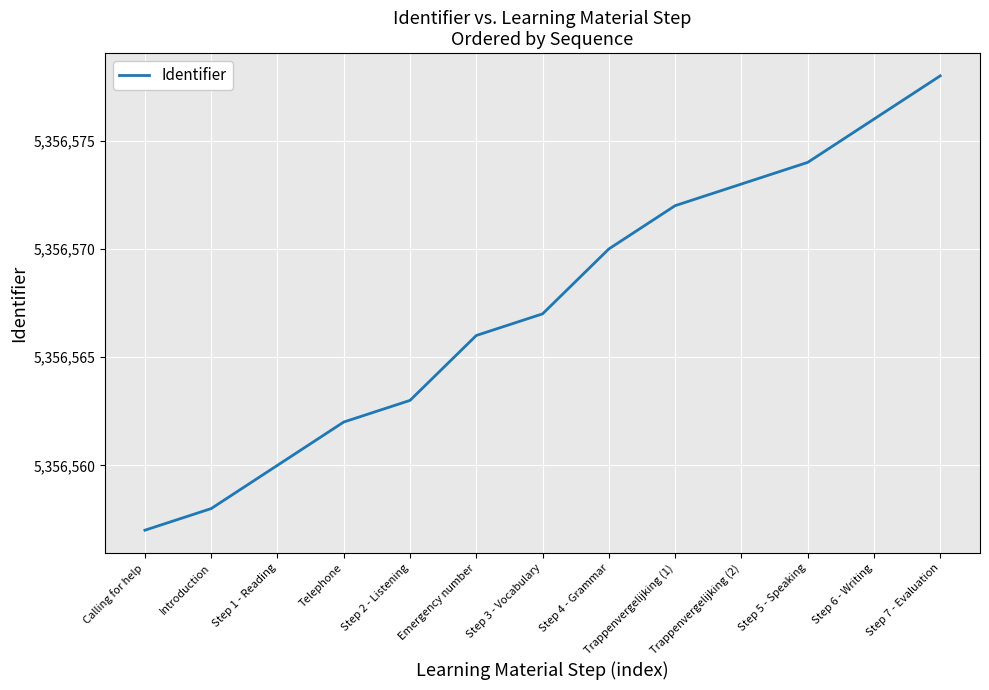

Reading left to right, list all the values displayed in this chart.

Calling for help=5356557	Introduction=5356558	Step 1 - Reading=5356560	Telephone=5356562	Step 2 - Listening=5356563	Emergency number=5356566	Step 3 - Vocabulary=5356567	Step 4 - Grammar=5356570	Trappenvergelijking (1)=5356572	Trappenvergelijking (2)=5356573	Step 5 - Speaking=5356574	Step 6 - Writing=5356576	Step 7 - Evaluation=5356578